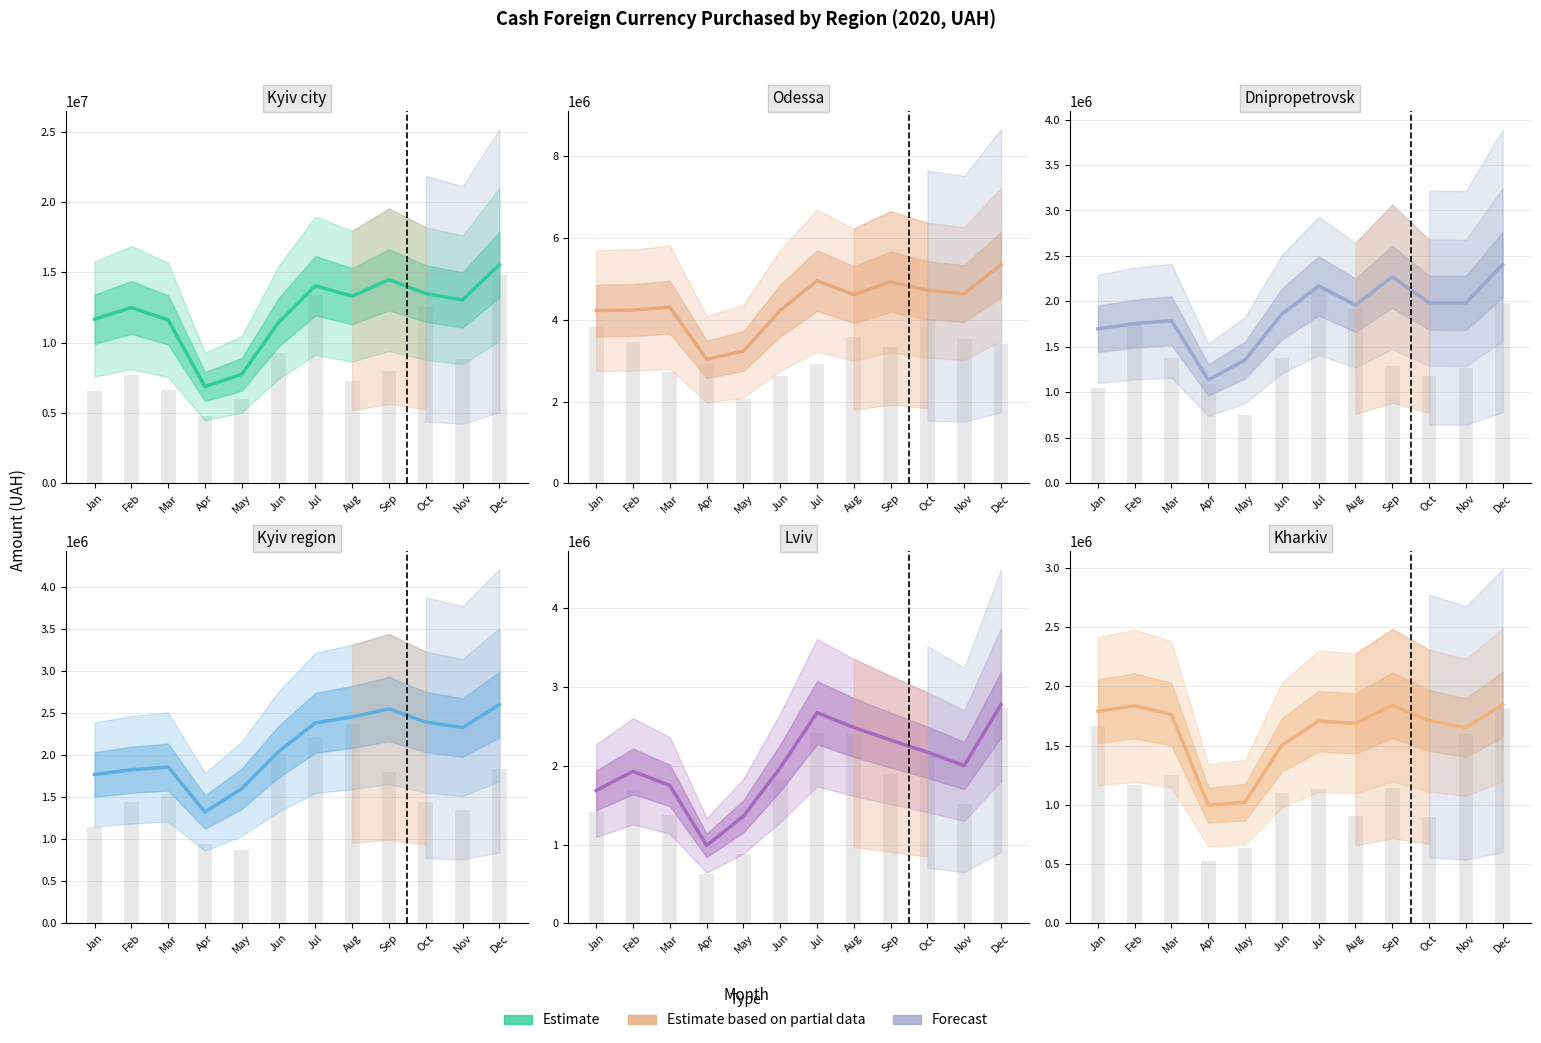

Reading left to right, what are all the values shown in this chart?

Kyiv city: Jan=11668441.8	Feb=12495365.5	Mar=11613898.4	Apr=6881478.4	May=7750486.3	Jun=11436767.1	Jul=14044935.4	Aug=13300834.0	Sep=14475710.6	Oct=13486596.2	Nov=13041387.4	Dec=15541534.5
Odessa: Jan=4226823.6	Feb=4237997.4	Mar=4309816.2	Apr=3035301.5	May=3234114.8	Jun=4228330.1	Jul=4957718.8	Aug=4616385.1	Sep=4932246.1	Oct=4723075.2	Nov=4642670.5	Dec=5348586.4
Dnipropetrovsk: Jan=1698312.8	Feb=1756434.9	Mar=1788029.5	Apr=1137973.5	May=1355953.2	Jun=1861491.5	Jul=2170941.2	Aug=1959669.2	Sep=2270215.8	Oct=1985033.3	Nov=1983605.6	Dec=2403984.9
Kyiv region: Jan=1768824.3	Feb=1825432.3	Mar=1857000.2	Apr=1323259.1	May=1600759.5	Jun=2039995.8	Jul=2381941.4	Aug=2453681.1	Sep=2547716.6	Oct=2392296.0	Nov=2326838.0	Dec=2599553.2
Lviv: Jan=1685457.0	Feb=1929518.1	Mar=1751040.9	Apr=989345.6	May=1359392.8	Jun=1974212.5	Jul=2674547.9	Aug=2486167.7	Sep=2325950.4	Oct=2172075.2	Nov=2002711.9	Dec=2776377.0
Kharkiv: Jan=1791156.2	Feb=1836277.3	Mar=1764341.7	Apr=996776.1	May=1022503.9	Jun=1504589.9	Jul=1706859.0	Aug=1687551.9	Sep=1840856.4	Oct=1712123.1	Nov=1653130.0	Dec=1846279.7